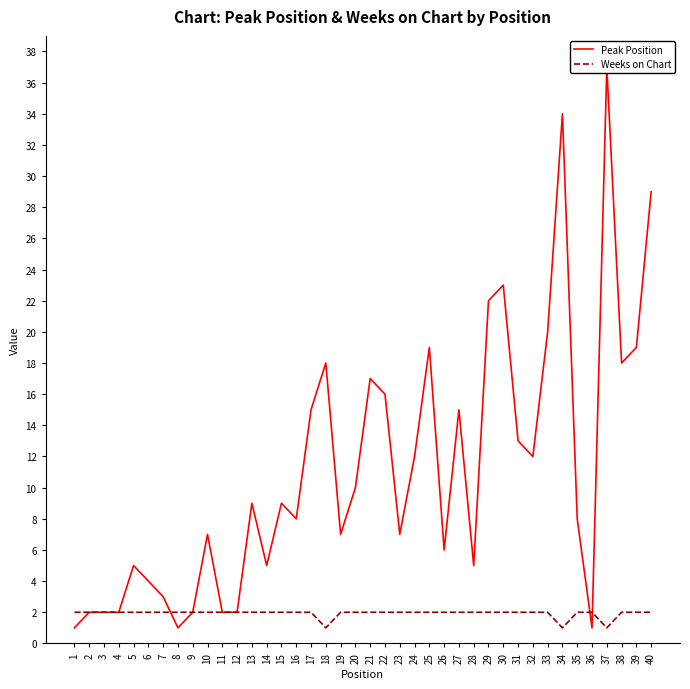

At how many categories does at least one series exceed 19?

6